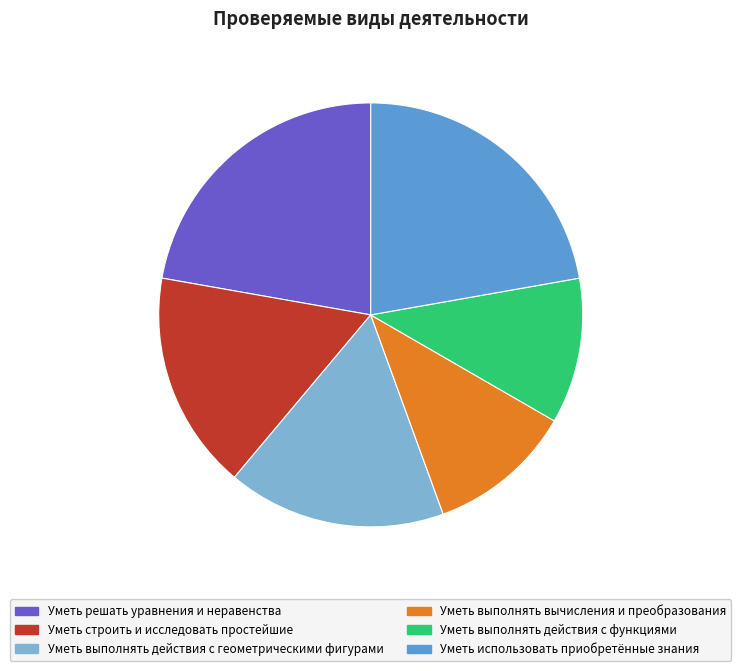

What is the ratio of the value at Уметь выполнять действия с геометрическими фигурами to the value at Уметь строить и исследовать простейшие?

1.0